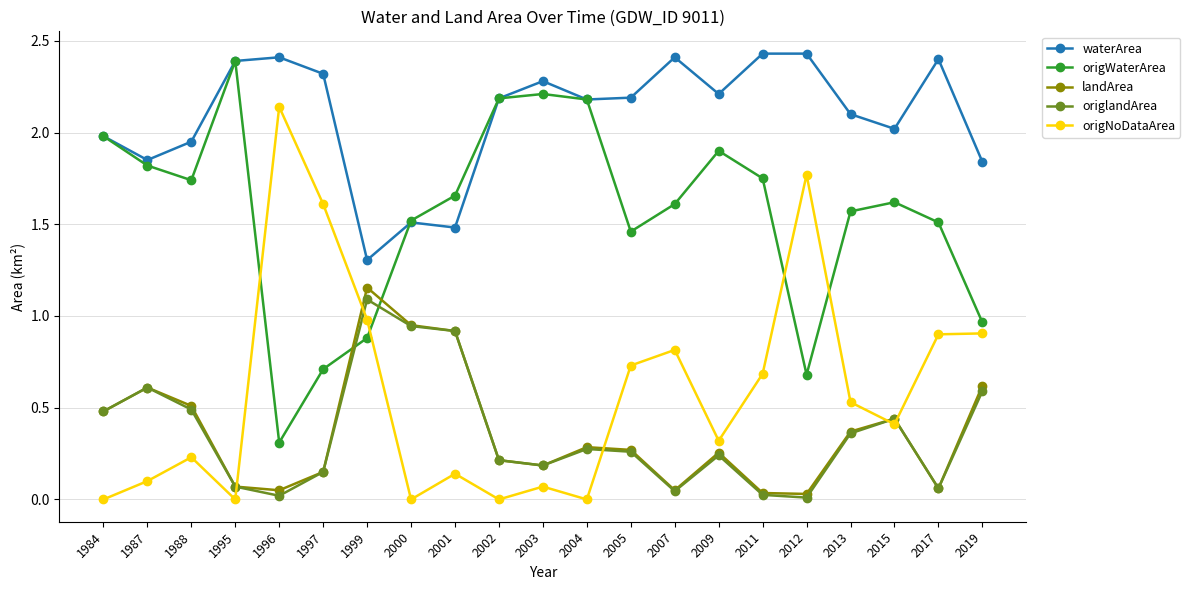

At which label is origWaterArea closest to 1?

2019